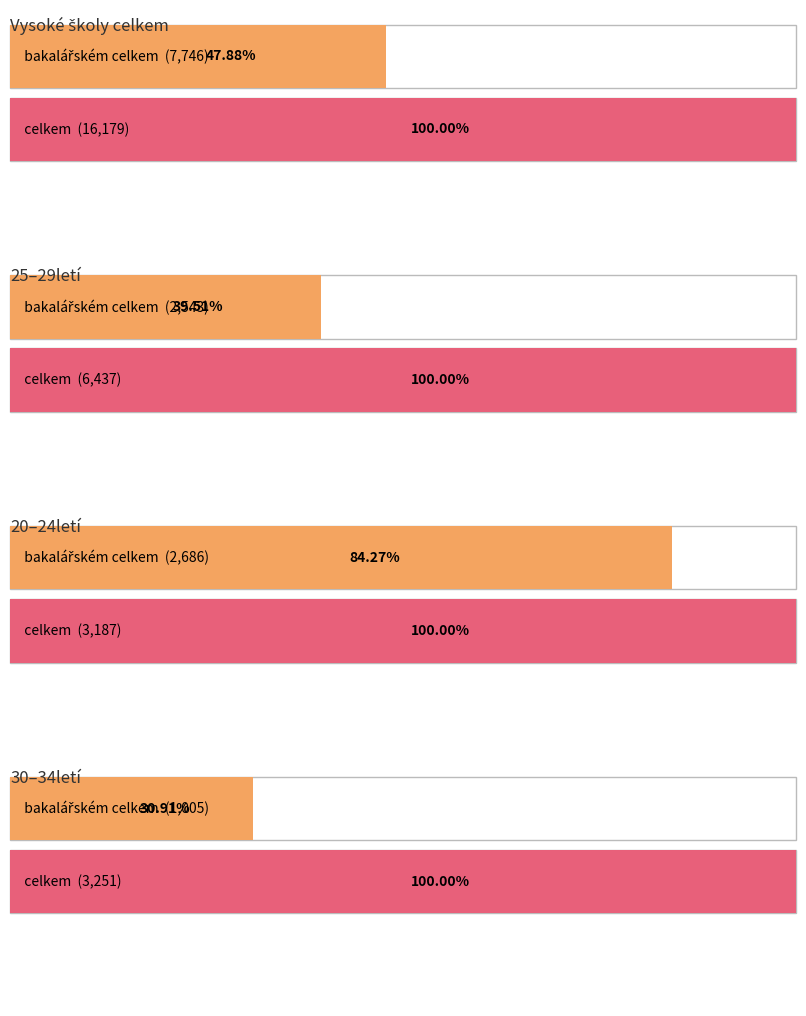

Which series has the largest range (max minus min)?

celkem